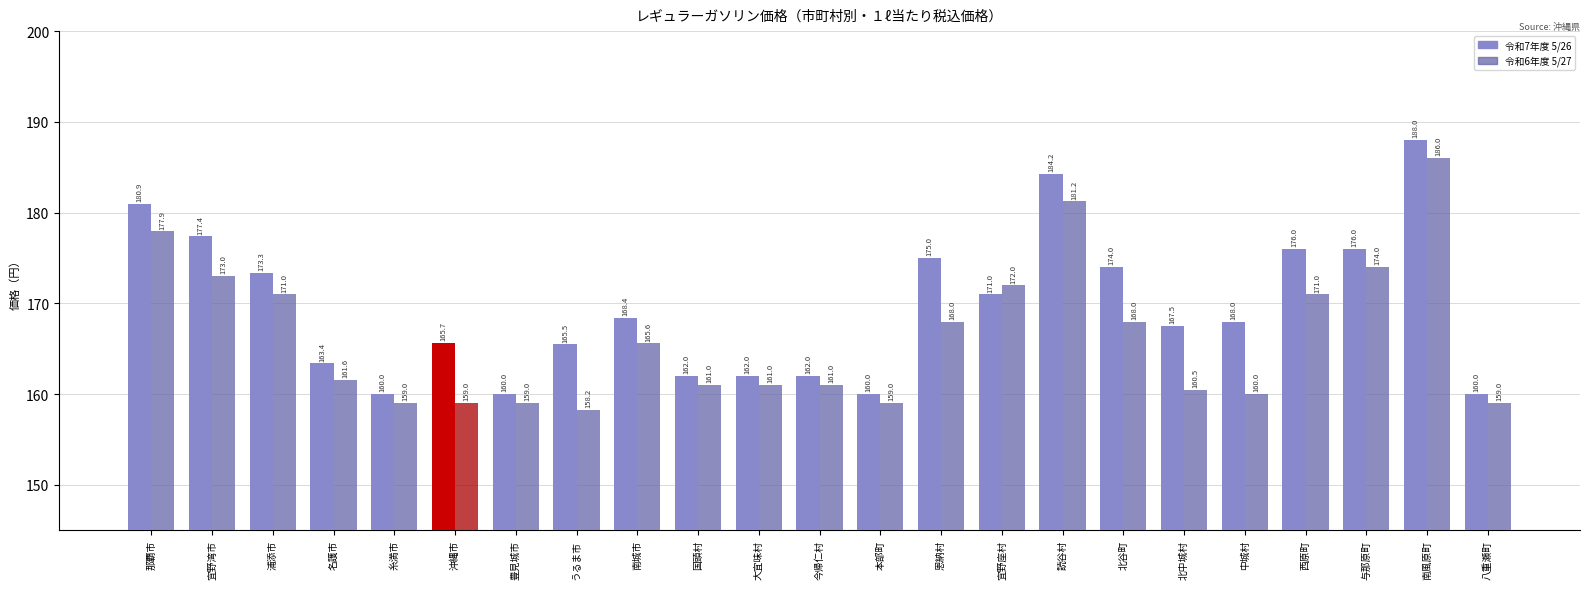

What is the value of the 令和7年度 5/26 bar at the 17th from the left?

174.0